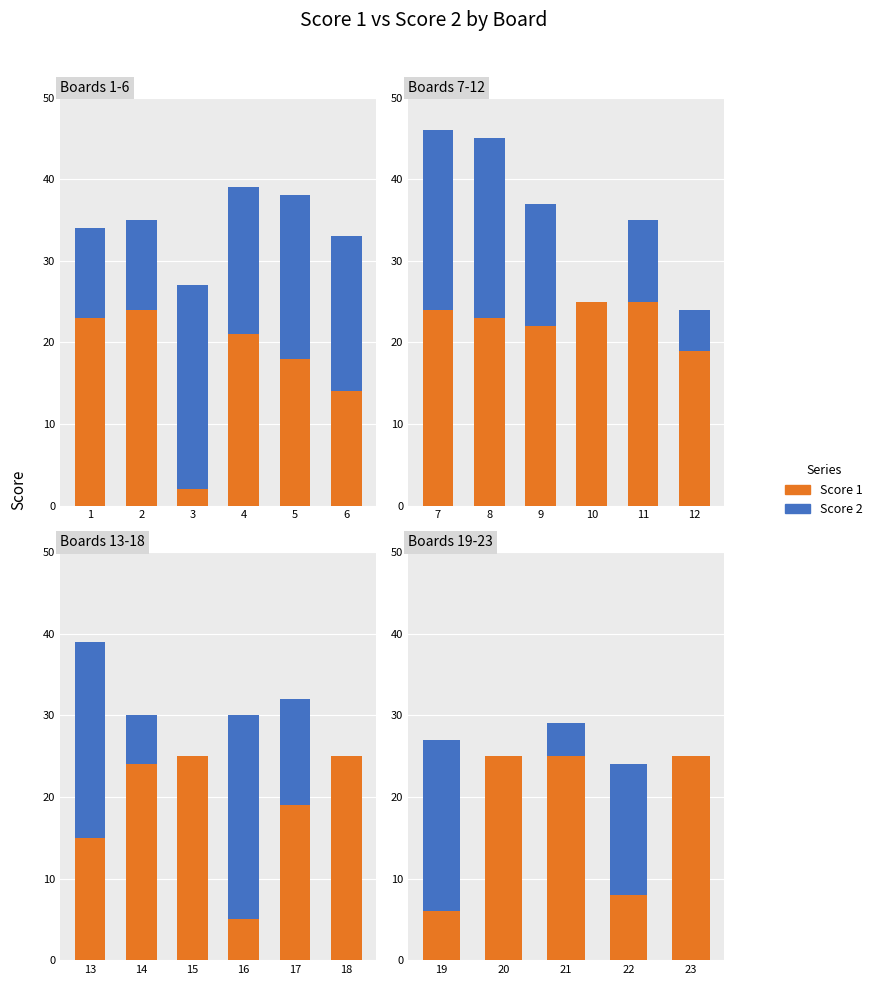

List the series in order of their overall mean, lowest first.

Score 2, Score 1